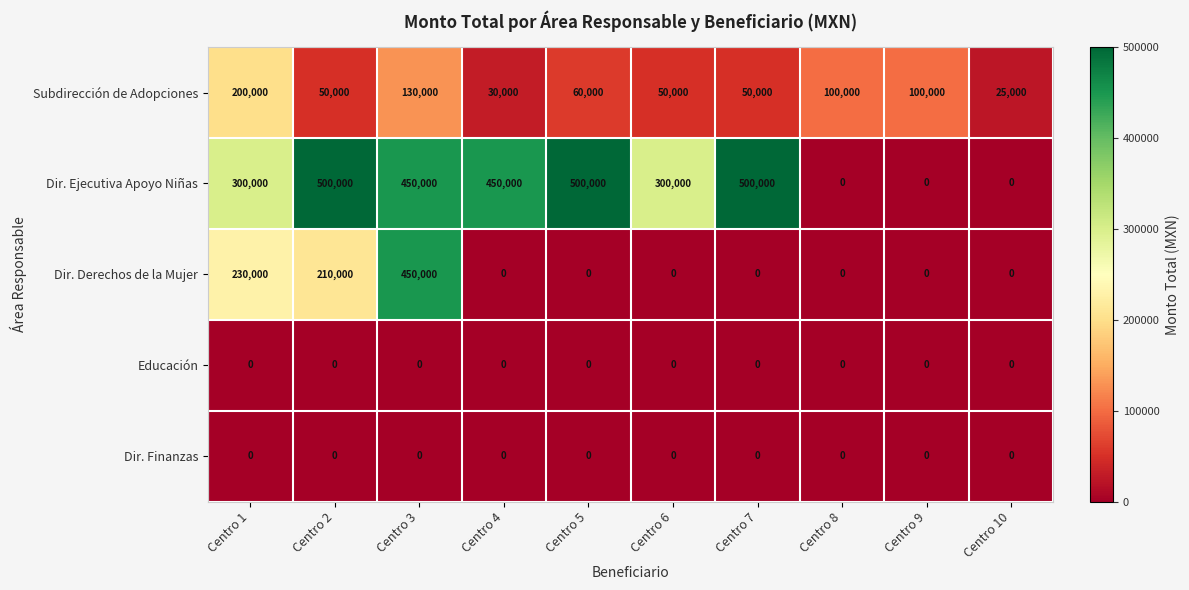

Read the Dir. Ejecutiva Apoyo Niñas value at Centro 3.

450000